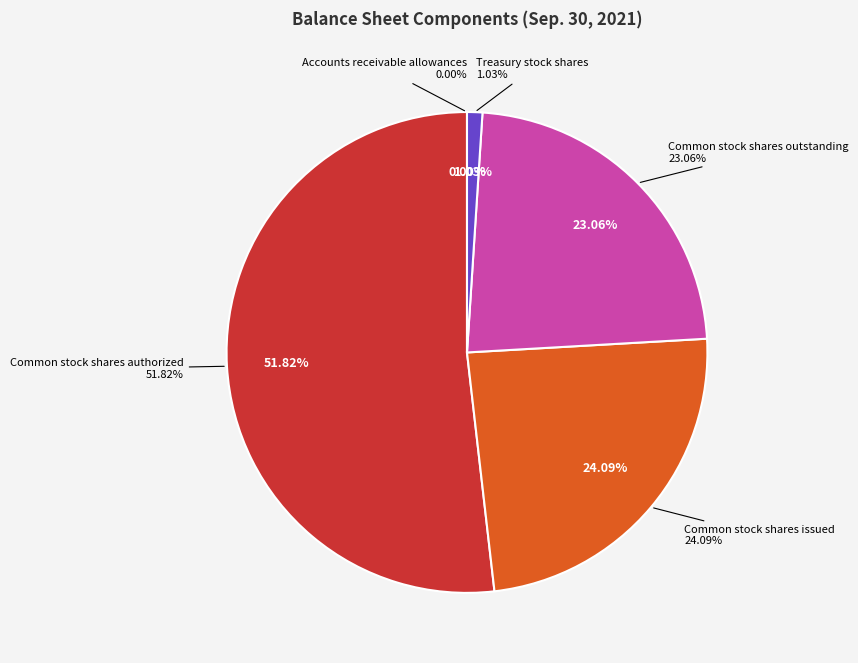

To the nearest percent, what is the difference between the largest and smallest slice percentages?

52%